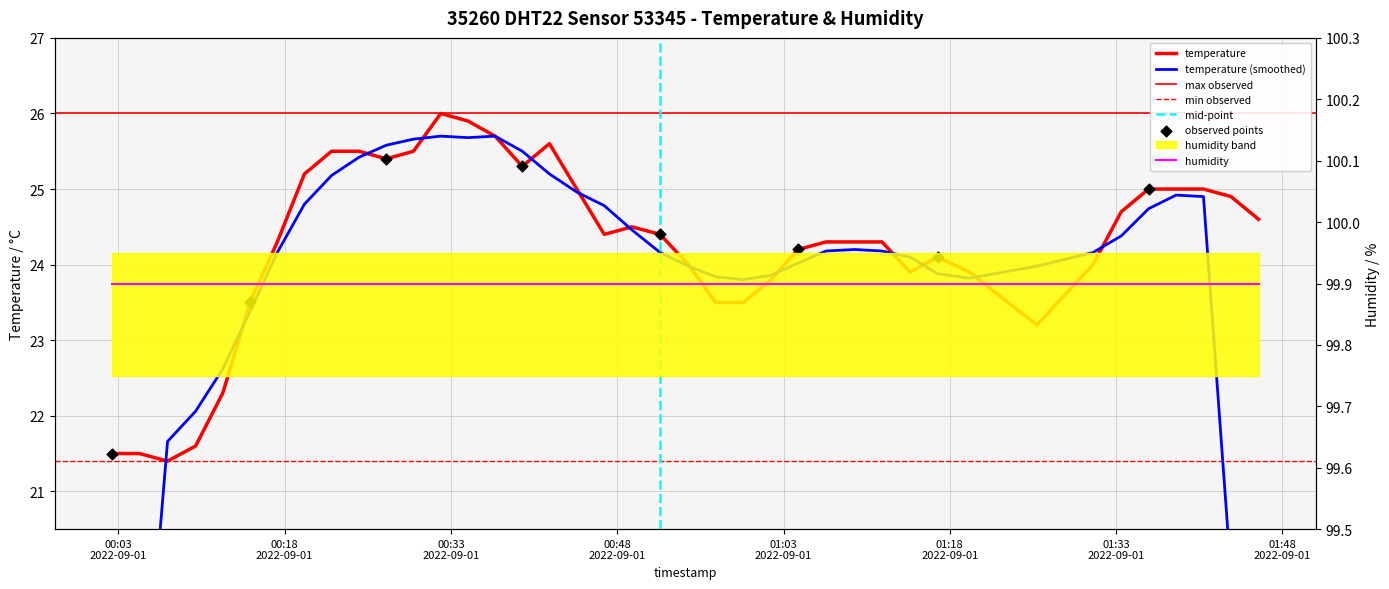

What is the change in value from 2022-09-01T00:34:32 to 2022-09-01T00:36:59?

-0.2